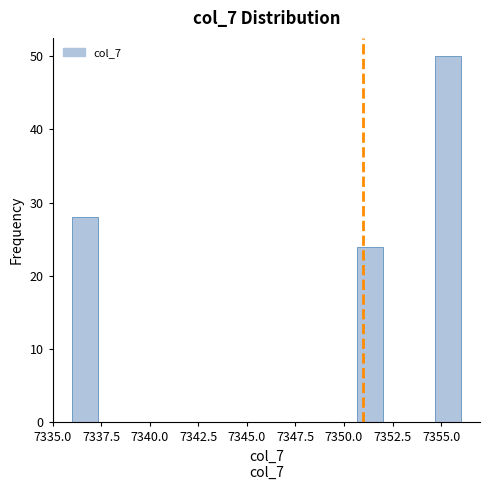

Read against the x-axis, roughly where is the centre of the tallest bar?

7355.5